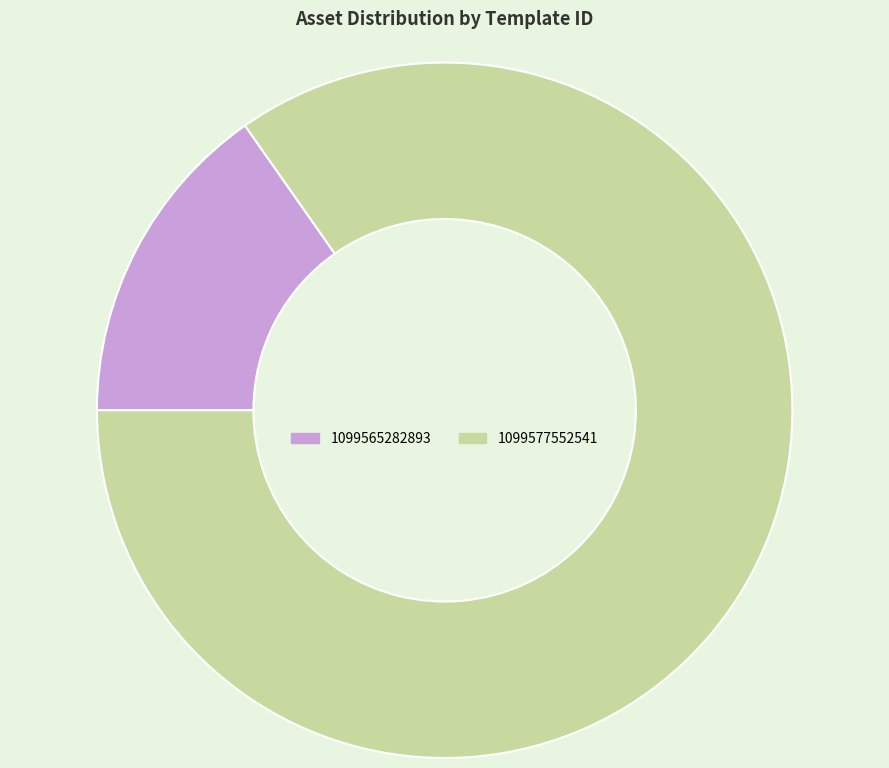

Is the sum of 1099577552541 and 1099565282893 greater than half?

Yes